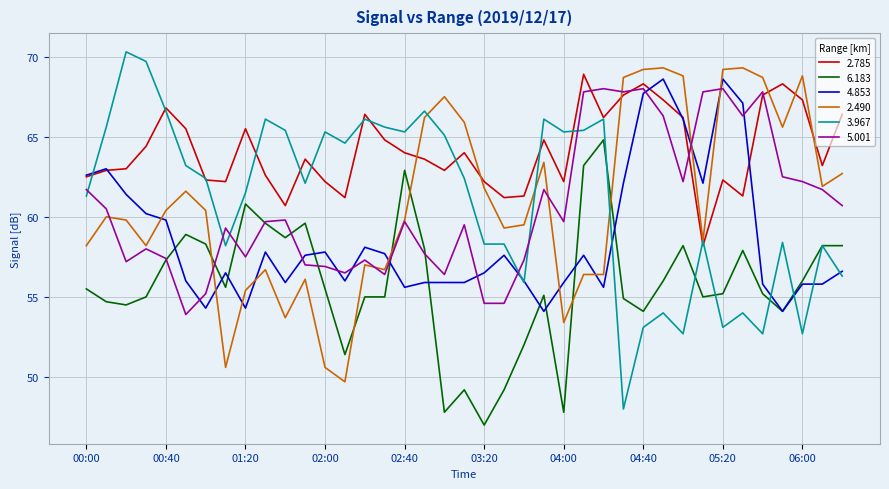

Which series has the largest total across all categories?

2.785